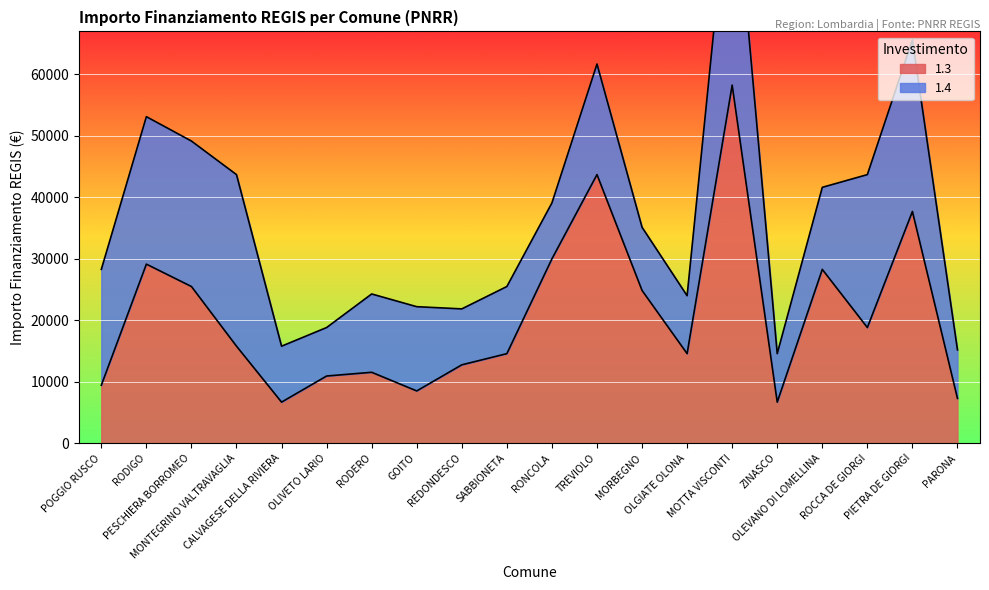

What is the smallest value displayed?

6677